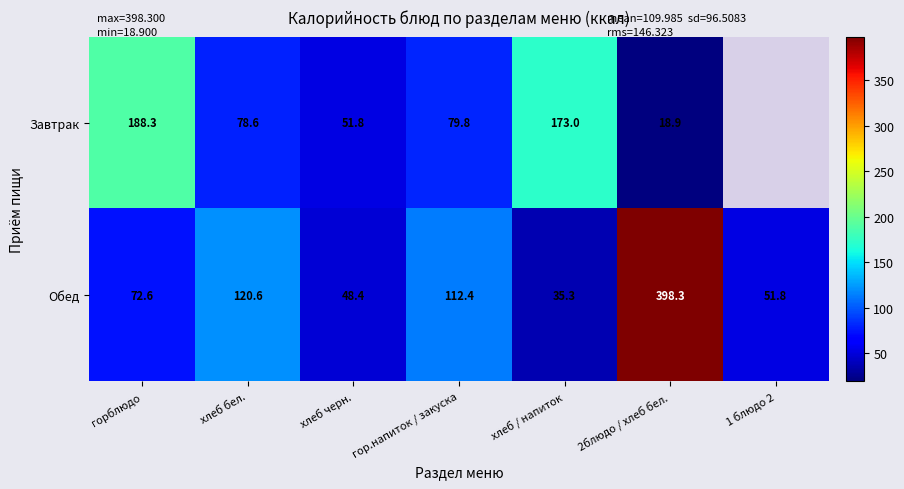

What is the approximate value of Обед at горблюдо?

72.6